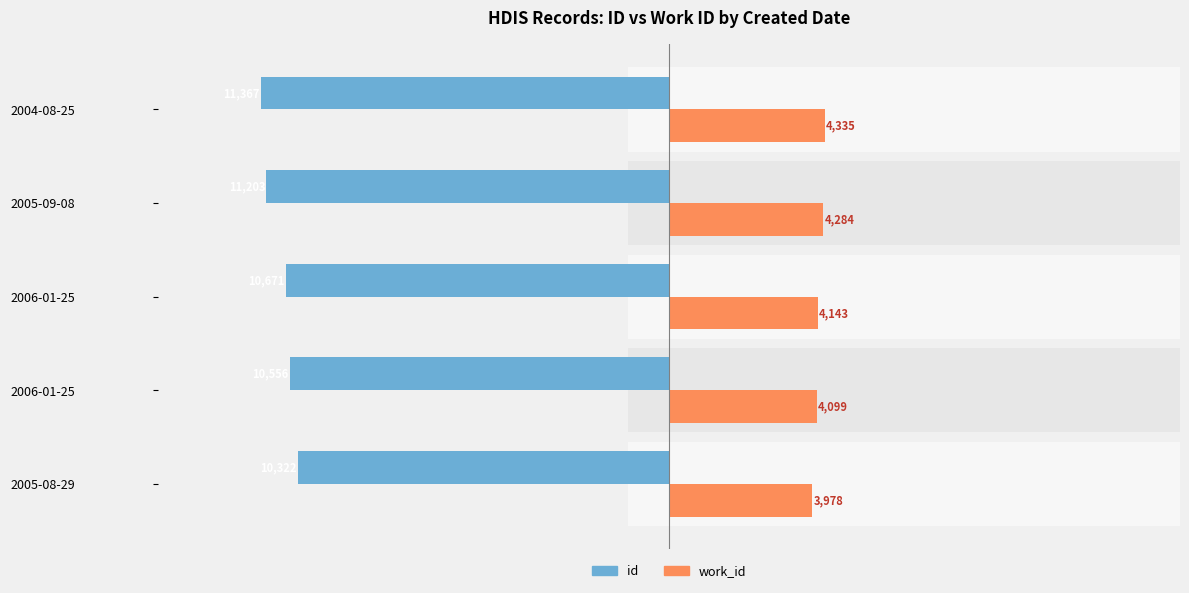

How many data points does each series have?

5